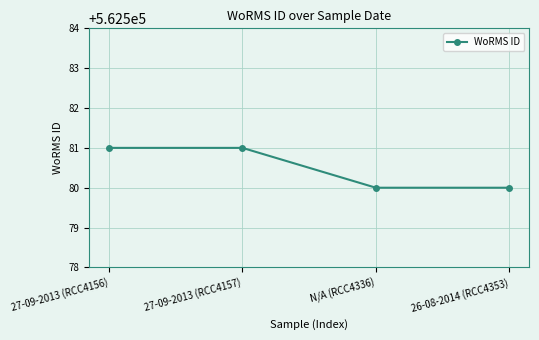

Count the values in the range 562580 to 562581.

4